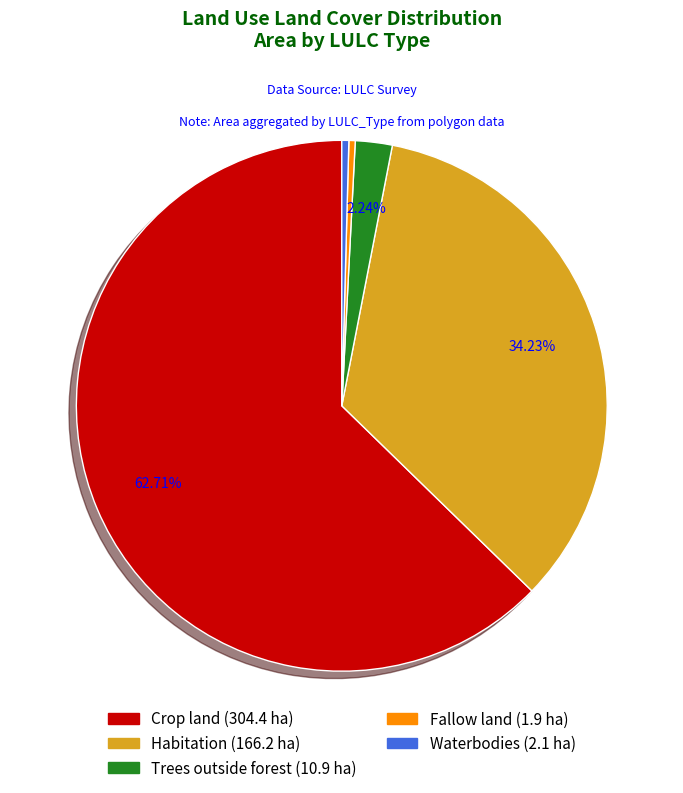

How many slices are in this pie chart?

5